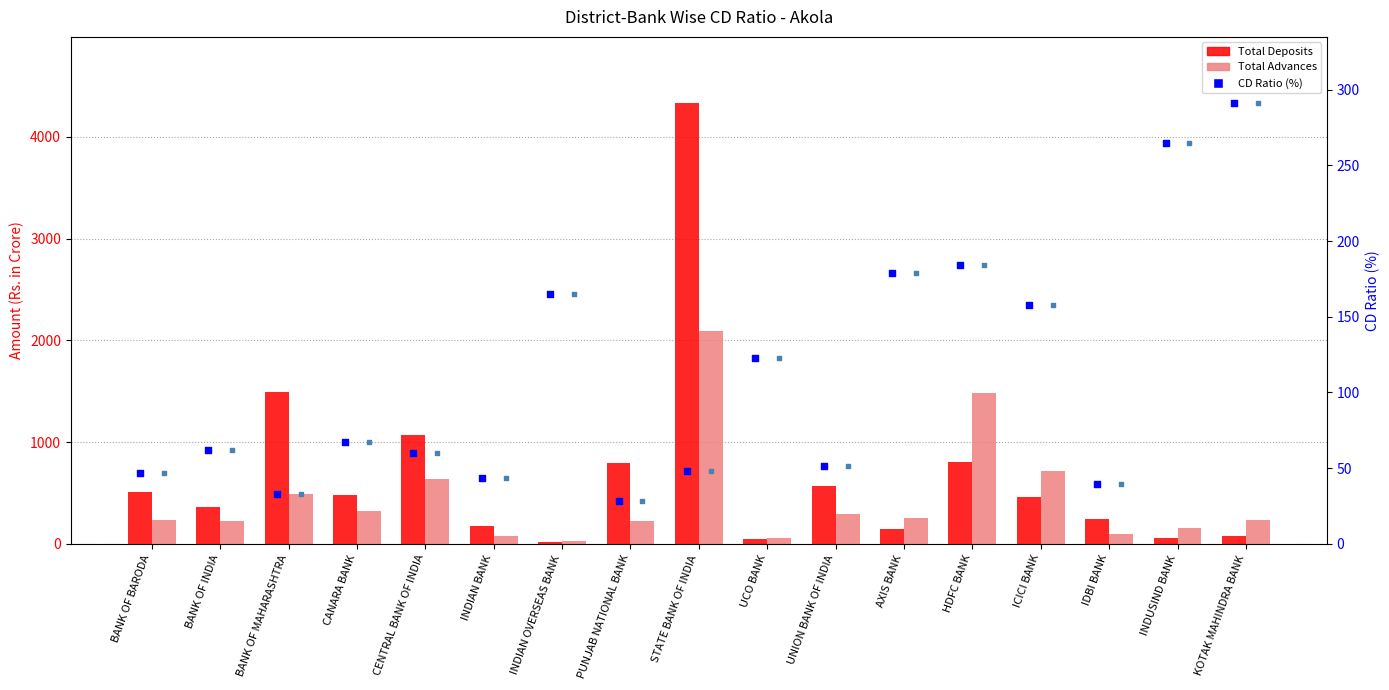

Which series contains the highest Y value?

Total Deposits